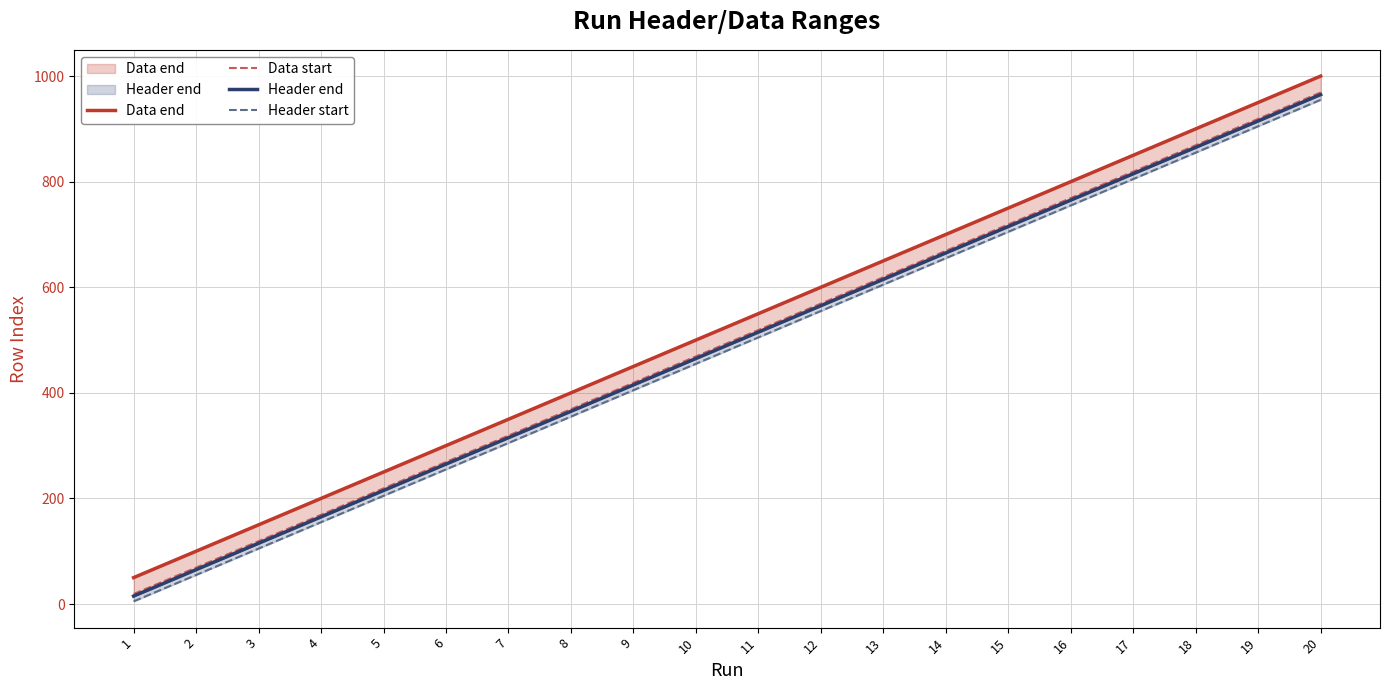

Is the value of Header start at 13 greater than the value of Data end at 12?

Yes